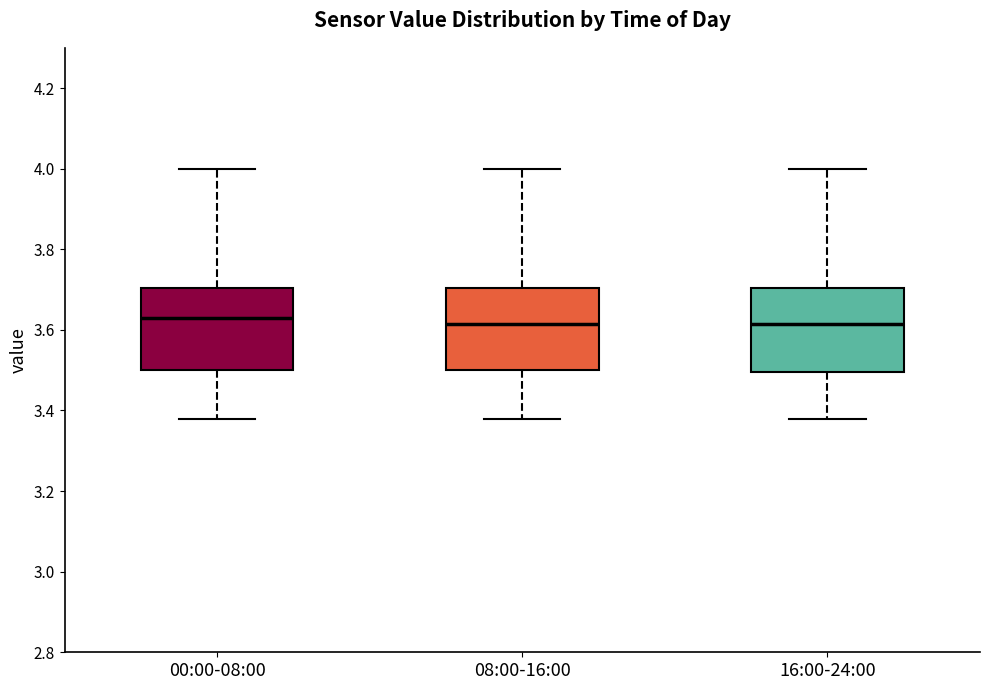

Reading left to right, transcribe this box plot: for each box, give where its median line is, the range the box spans, and where its two whiskers end, as read against the y-axis. The values are not printed on the chart, so give them approximately, as read against the axis.

00:00-08:00: median 3.64, box 3.50 to 3.70, whiskers 3.38 to 4.00
08:00-16:00: median 3.62, box 3.50 to 3.70, whiskers 3.38 to 4.00
16:00-24:00: median 3.62, box 3.50 to 3.70, whiskers 3.38 to 4.00